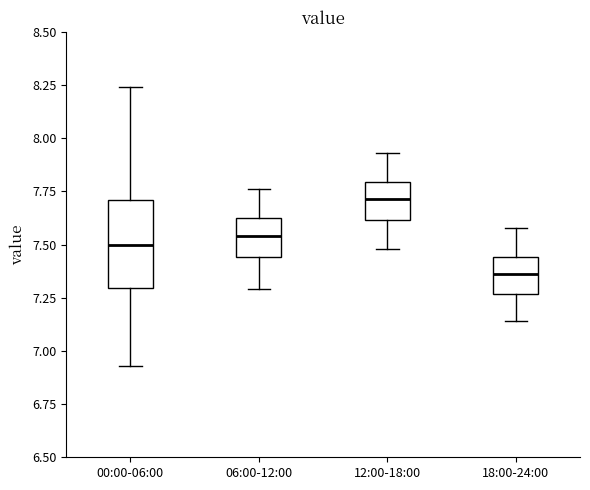

Where does the lower whisker of the box for 00:00-06:00 end on the y-axis? The values are not printed on the chart, so give them approximately, as read against the axis.

6.95